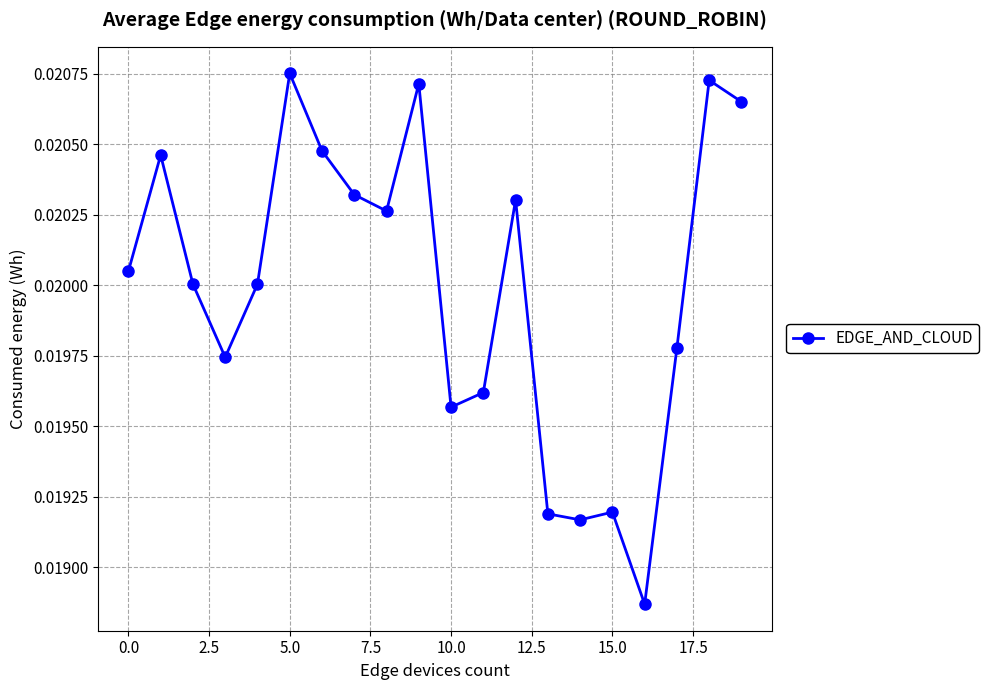

True or false: there are more than 2 points higher than both neighbors.

True